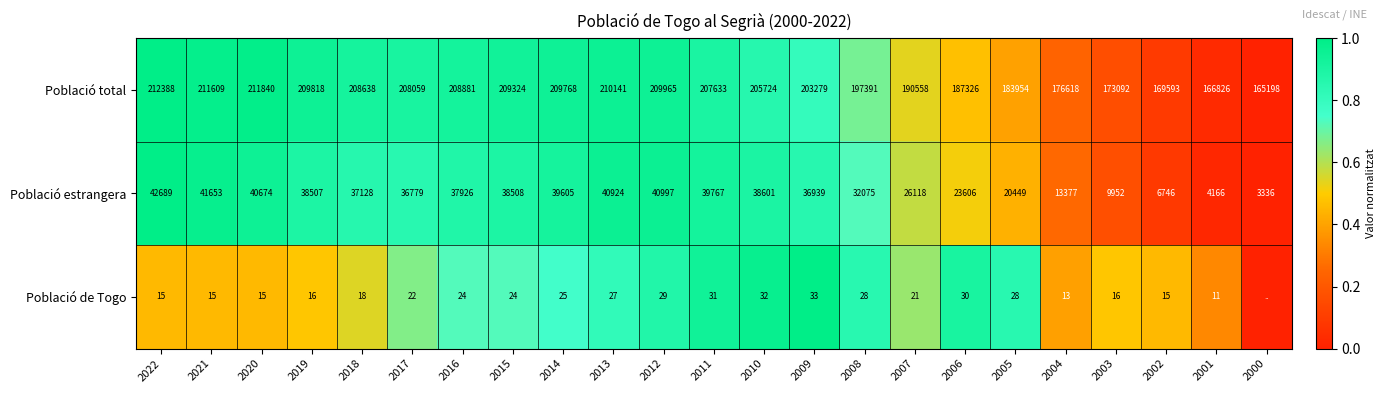

Is it true that Població total equals 0.6 at 2000?

False